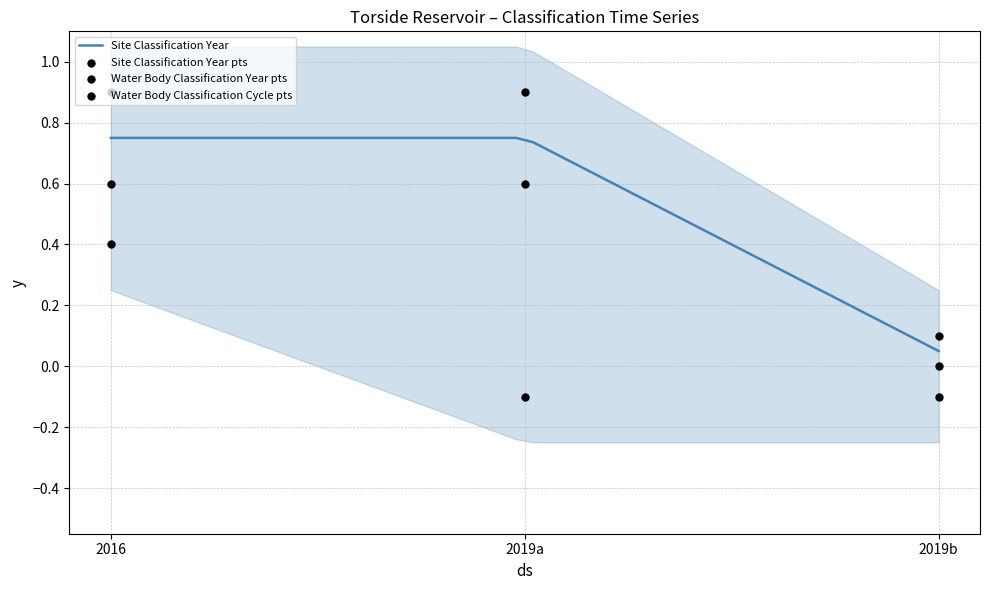

Which series contains the lowest Y value?

Water Body Classification Cycle